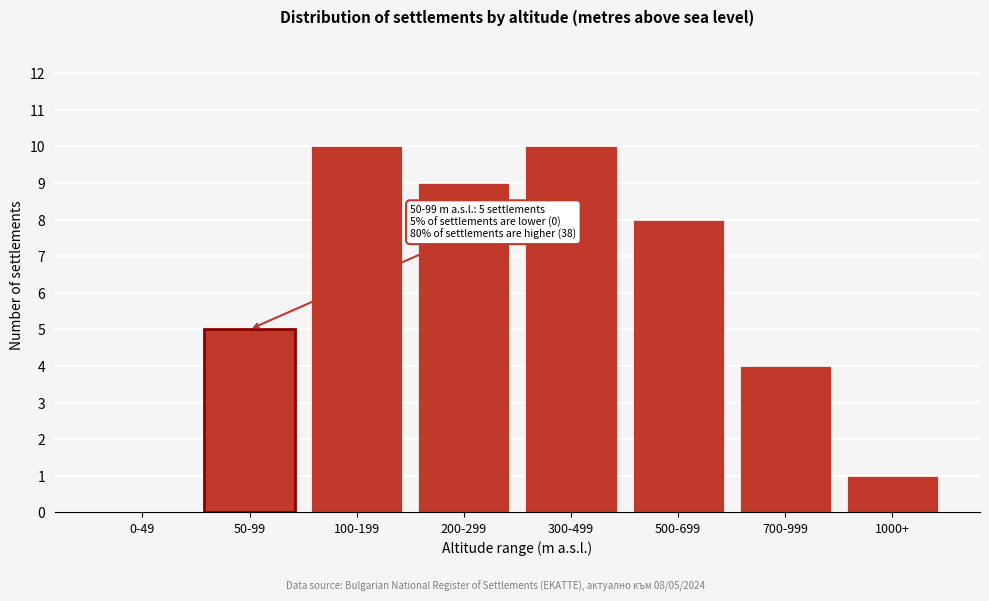

Reading right to left, transcribe all the data shown in this chart.

1000+=1	700-999=4	500-699=8	300-499=10	200-299=9	100-199=10	50-99=5	0-49=0